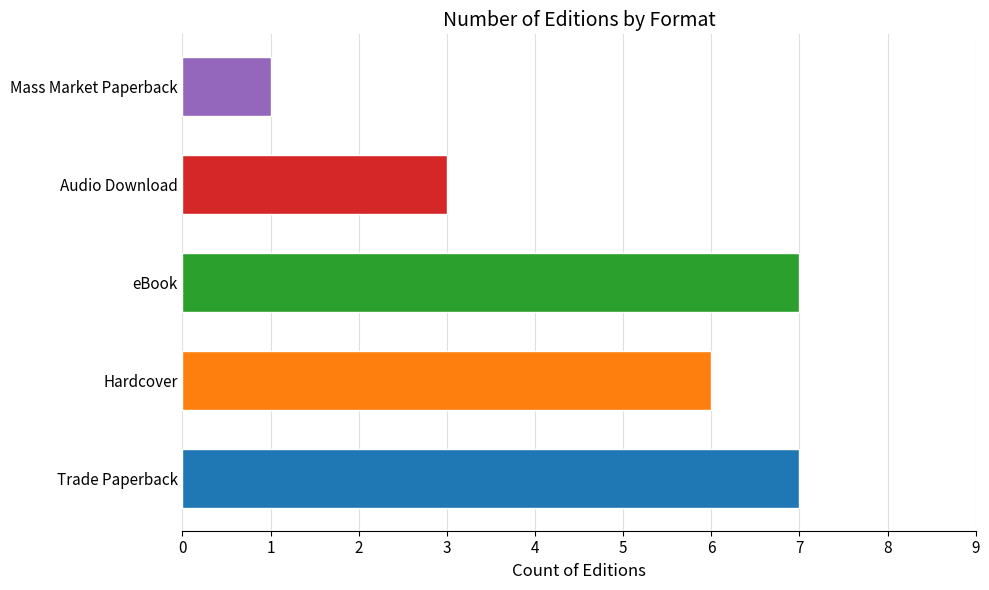

Read the value at Audio Download.

3